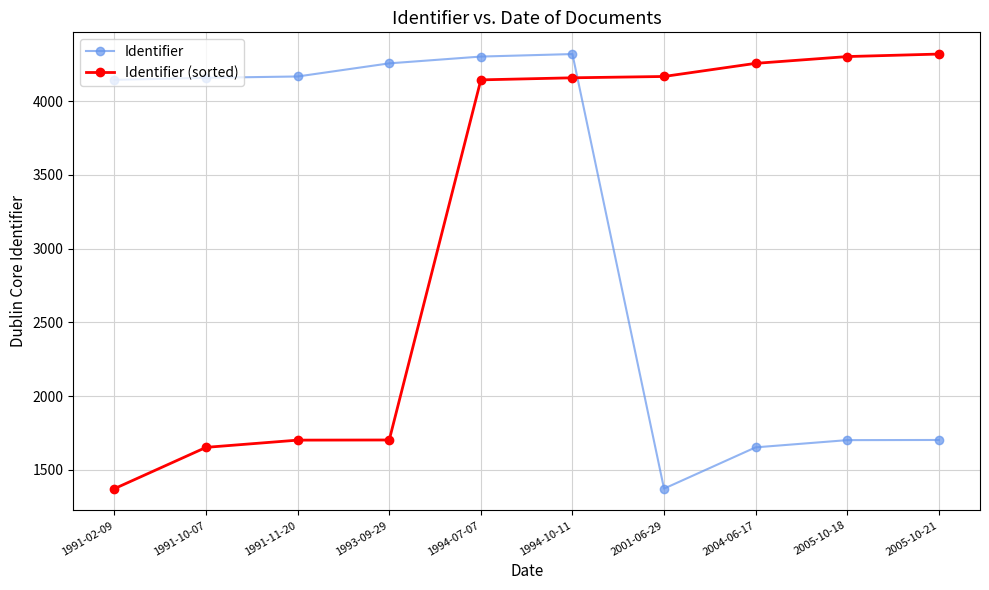

What is the value of the Identifier point at the 4th from the left?

4257